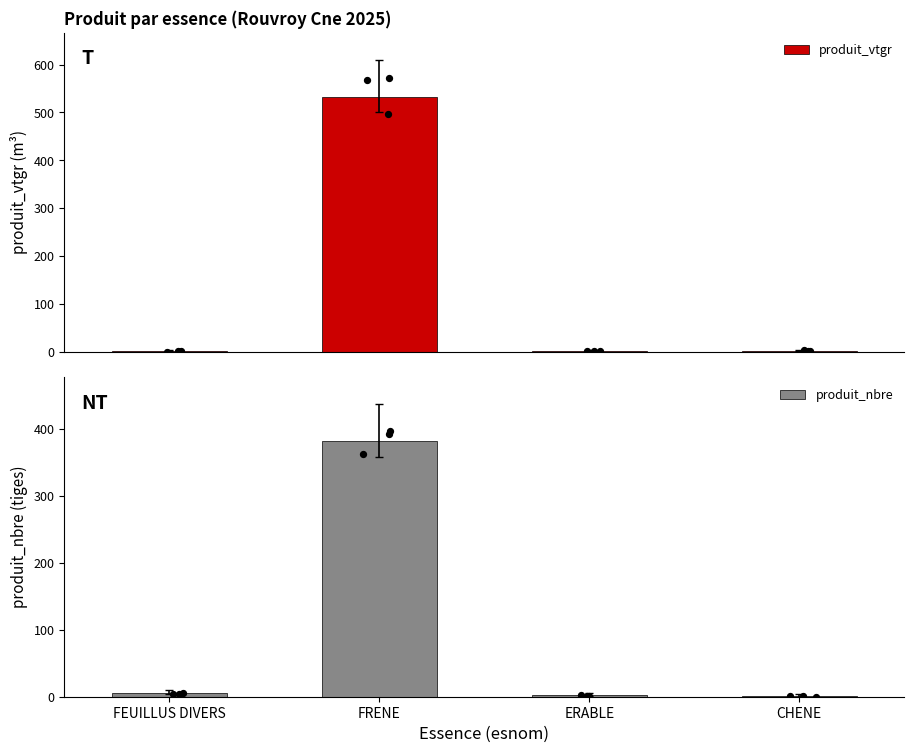

Which series reaches the maximum Y coordinate?

produit_vtgr